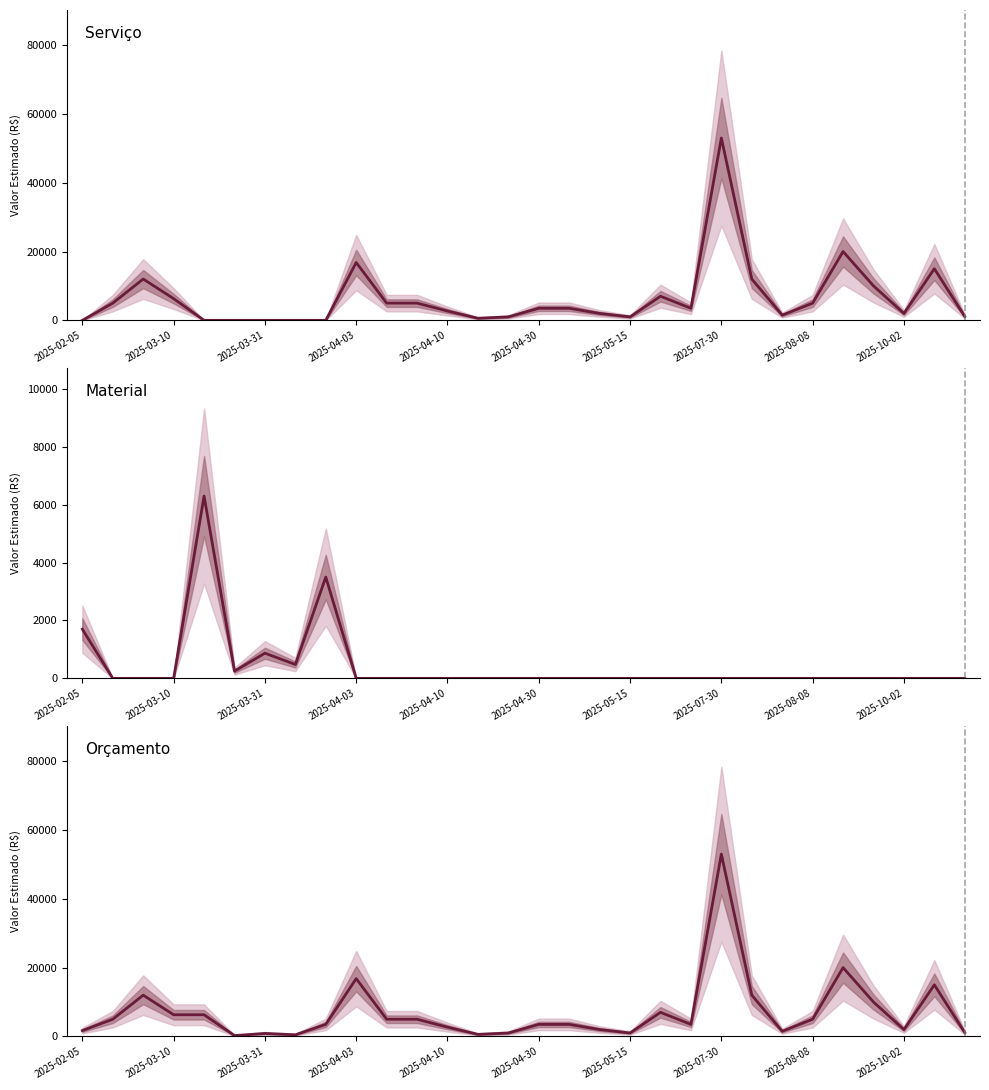

Reading right to left, list all the values displayed in this chart.

Serviço: 1100	15000	2000	10000	20000	5000	1500	12000	53000	3500	7000	1000	2000	3500	3500	1000	600	2700	5000	5000	16800	0	0	0	0	0	6300	12000	5000	0
Material: 0	0	0	0	0	0	0	0	0	0	0	0	0	0	0	0	0	0	0	0	0	3500	480	870	250	6300	0	0	0	1700
Orçamento: 1100	15000	2000	10000	20000	5000	1500	12000	53000	3500	7000	1000	2000	3500	3500	1000	600	2700	5000	5000	16800	3500	480	870	250	6300	6300	12000	5000	1700